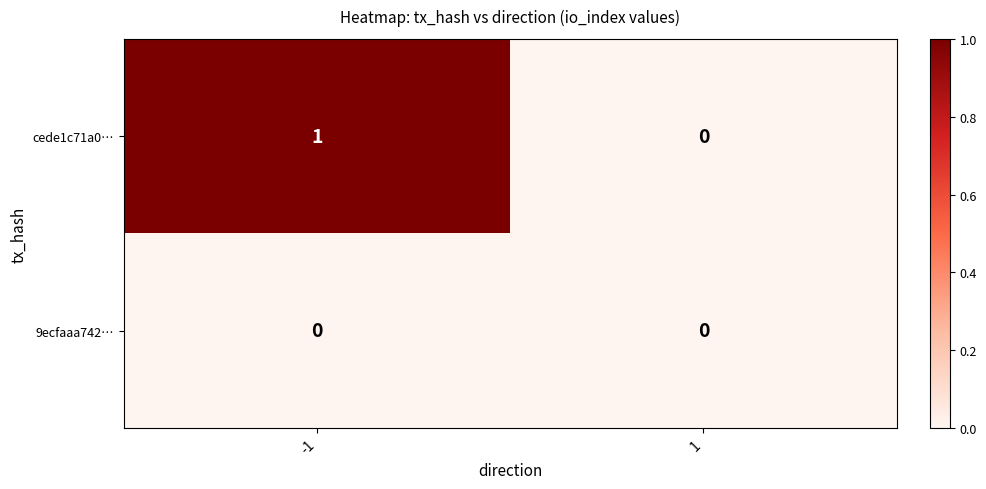

Reading left to right, list all the values displayed in this chart.

cede1c71a0…: 1	0
9ecfaaa742…: 0	0